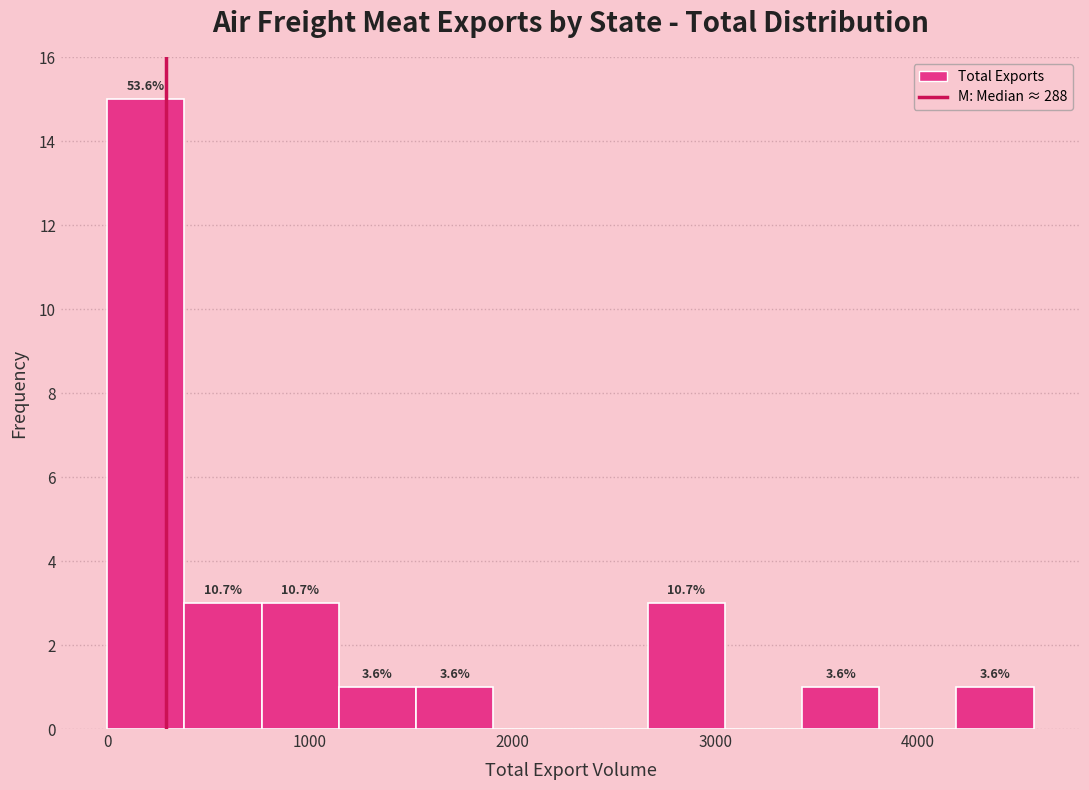

Around what value on the x-axis is the tallest bar? Give the approximate position of its centre, as read against the axis.

200